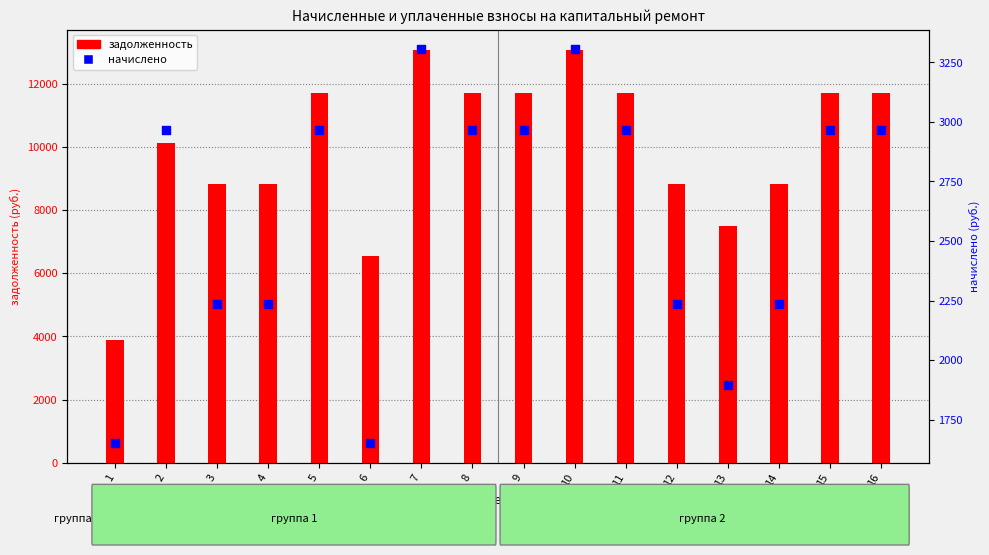

Which series has the largest total across all categories?

задолженность